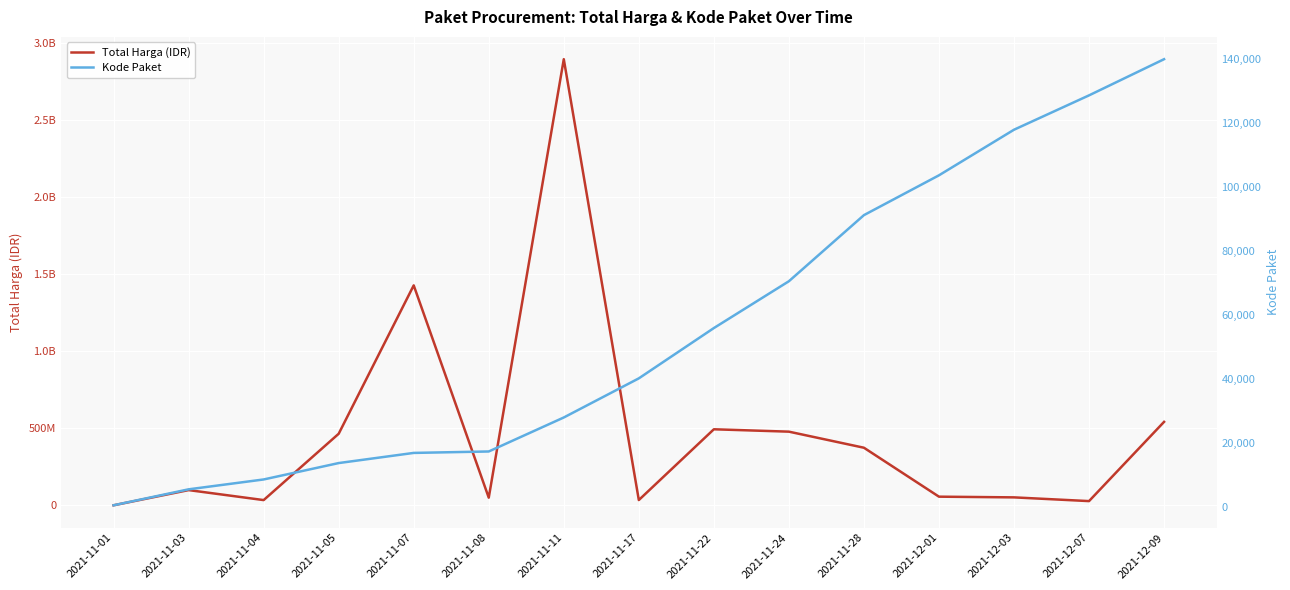

What is the difference between the maximum and minimum values in the Total Harga (IDR) series?

2891788400